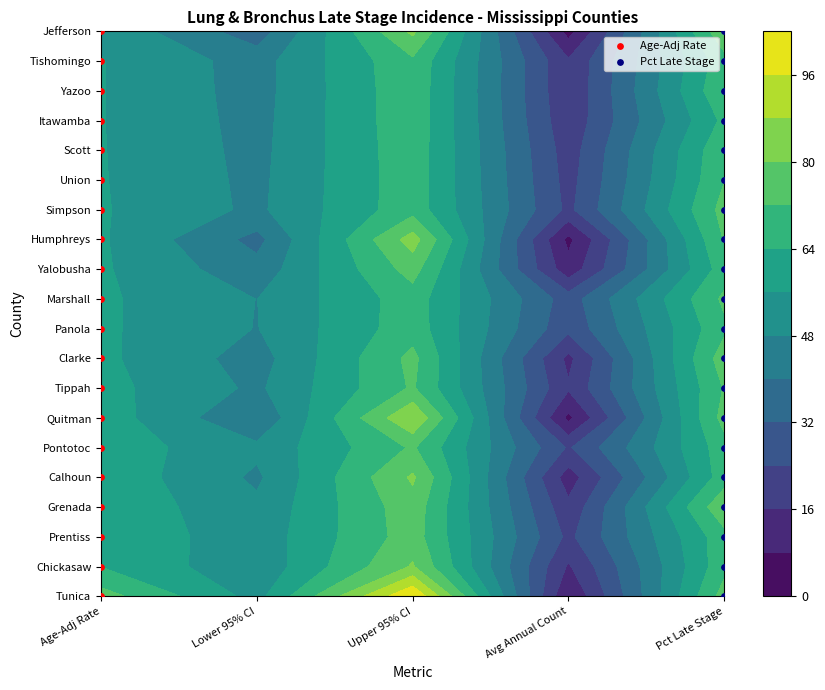

What is the difference between the maximum and minimum values in the Age-Adj Rate series?

19